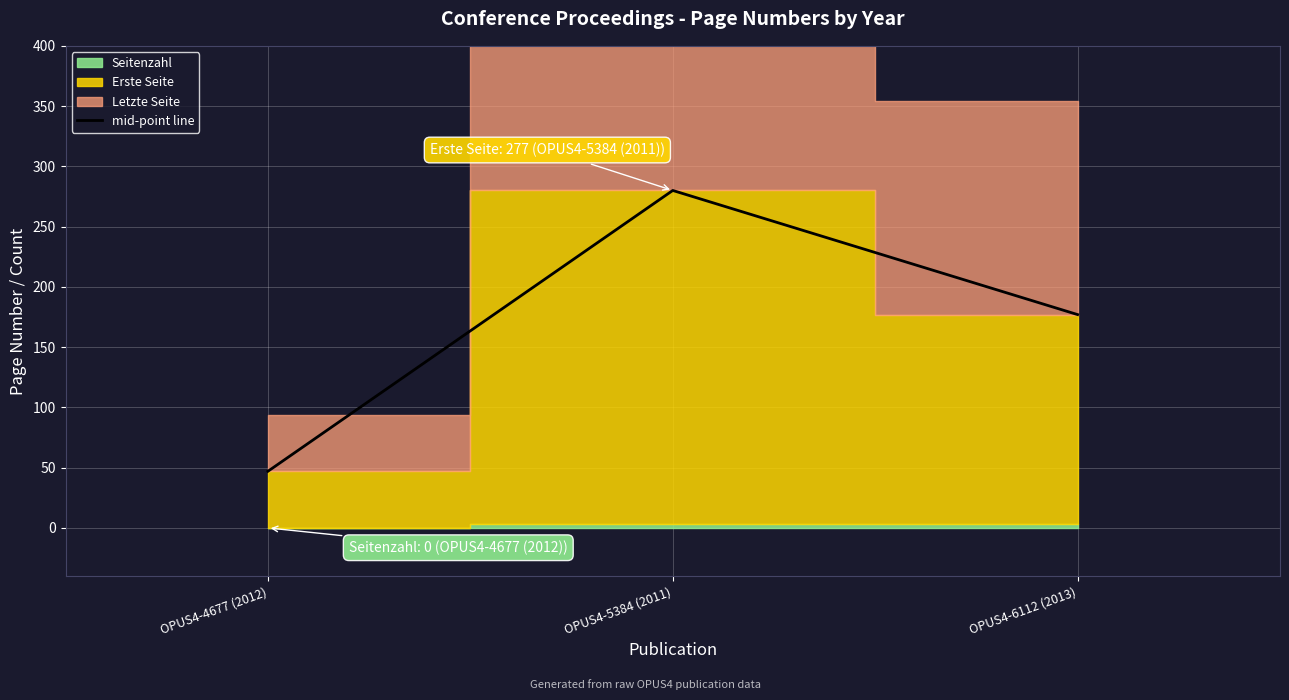

Reading left to right, extract all data points from this chart.

47	280	177